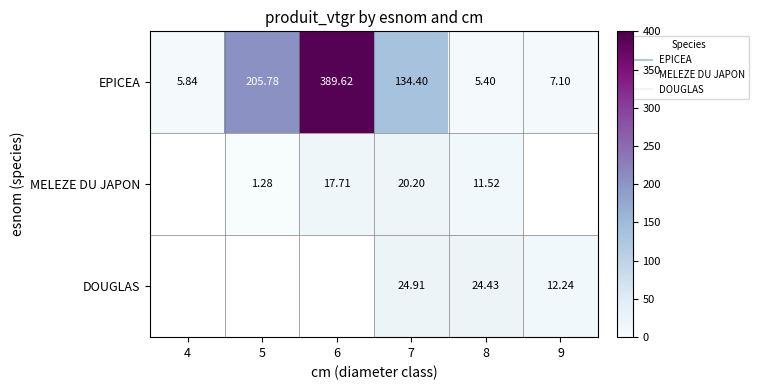

How many series are shown in this chart?

3